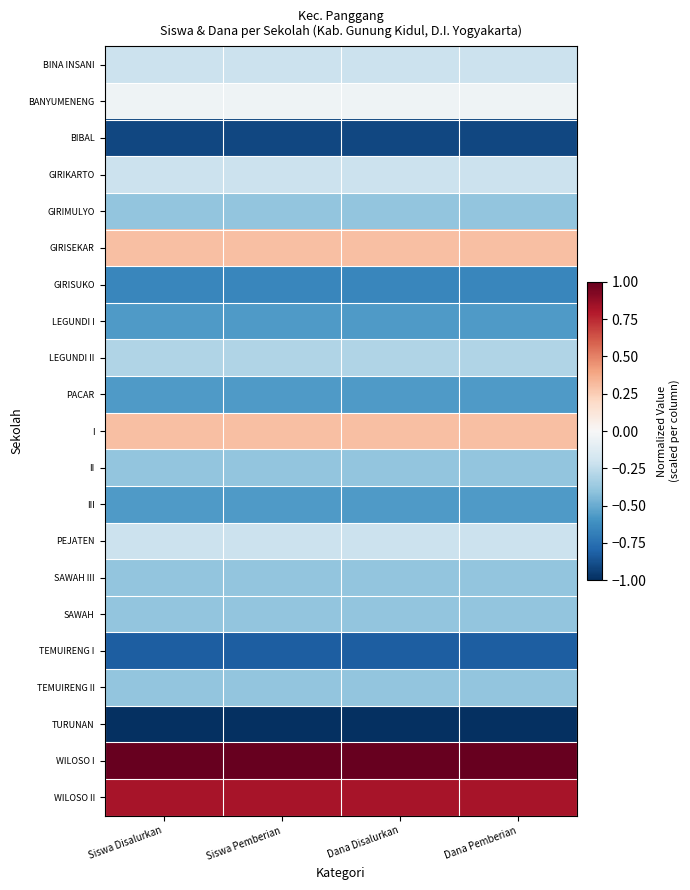

At Dana Pemberian, list the series in order from largest to smallest.

WILOSO I, WILOSO II, GIRISEKAR, I, BANYUMENENG, BINA INSANI, GIRIKARTO, PEJATEN, LEGUNDI II, GIRIMULYO, II, SAWAH III, SAWAH, TEMUIRENG II, LEGUNDI I, PACAR, III, GIRISUKO, TEMUIRENG I, BIBAL, TURUNAN